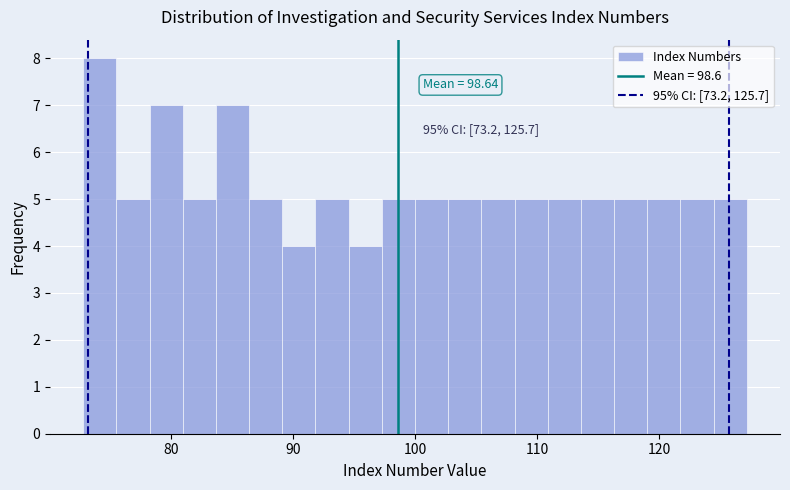

Around what value on the x-axis is the tallest bar? Give the approximate position of its centre, as read against the axis.

74